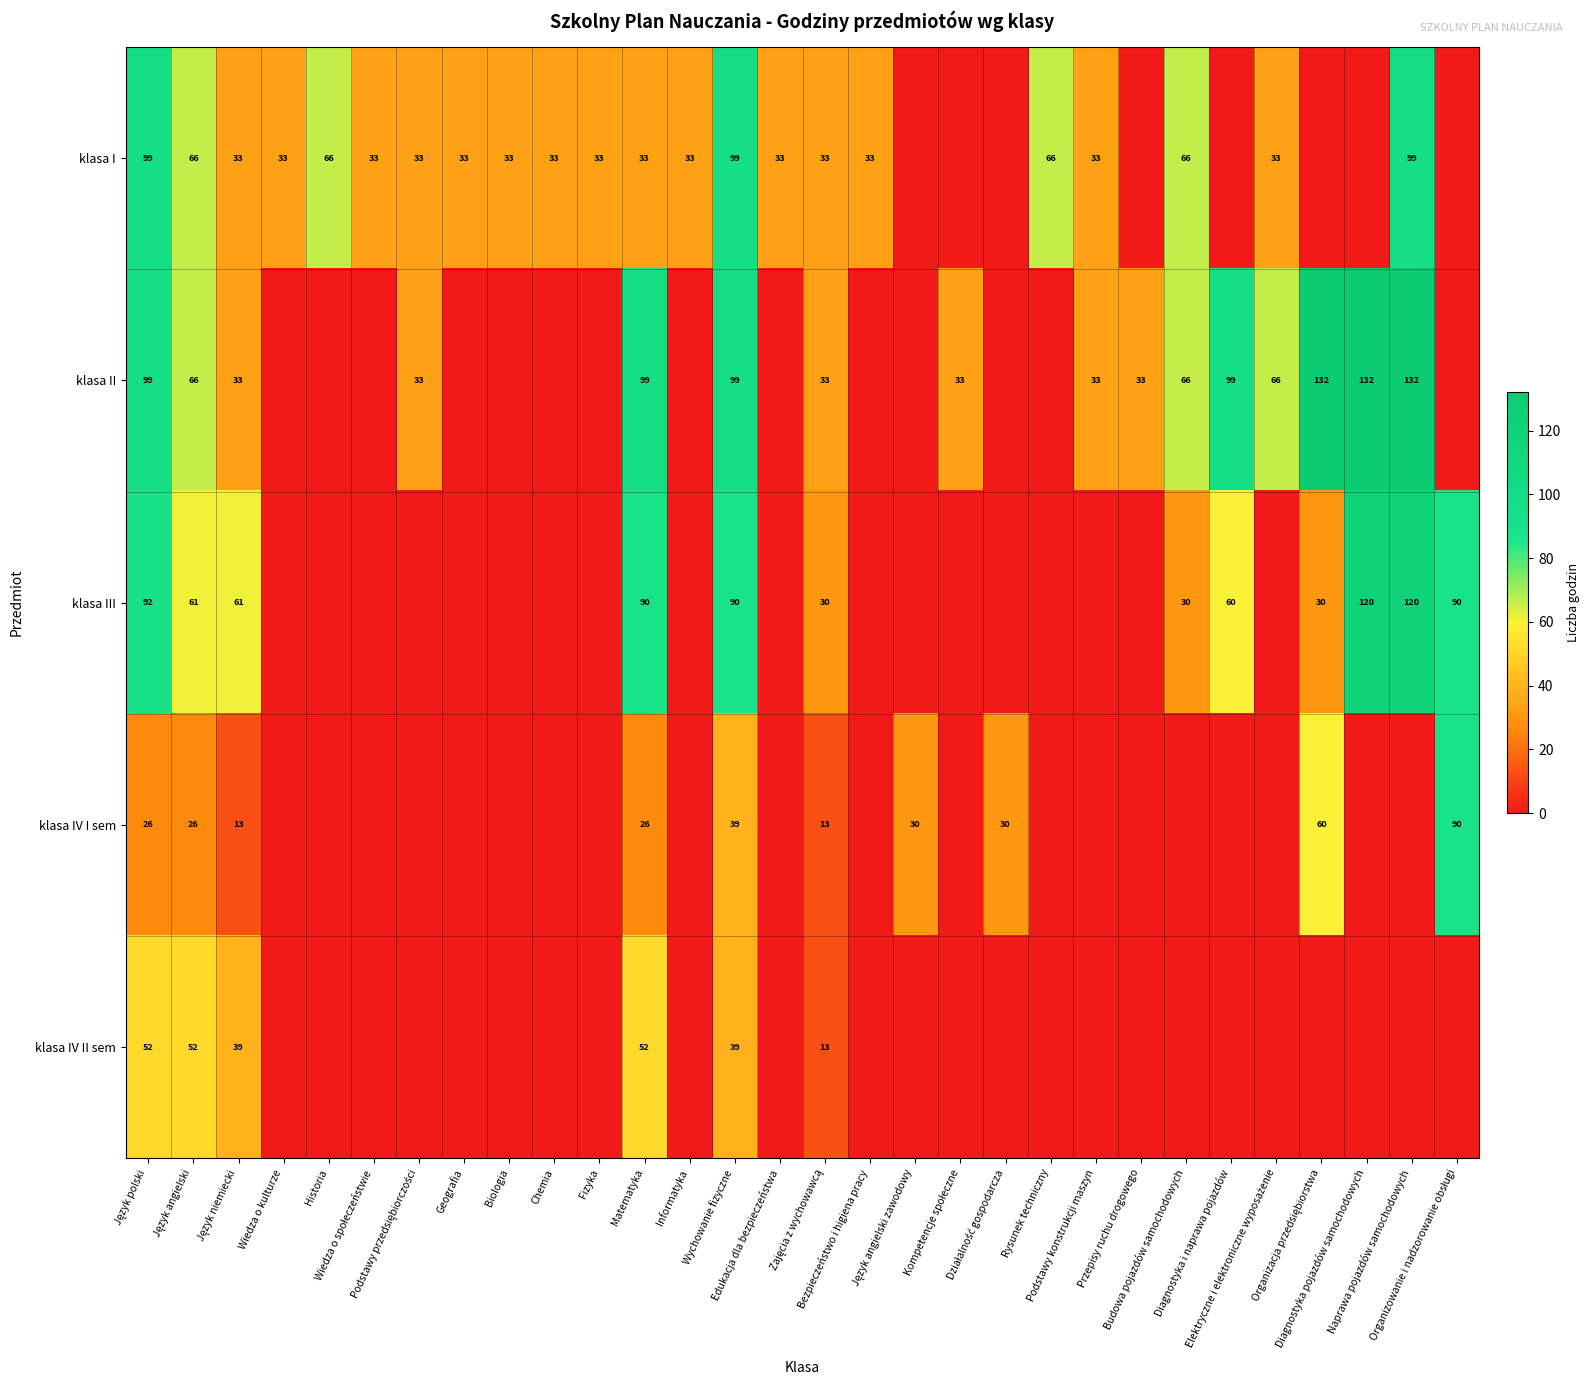

The value of klasa I at Wychowanie fizyczne is 174. True or false?

False